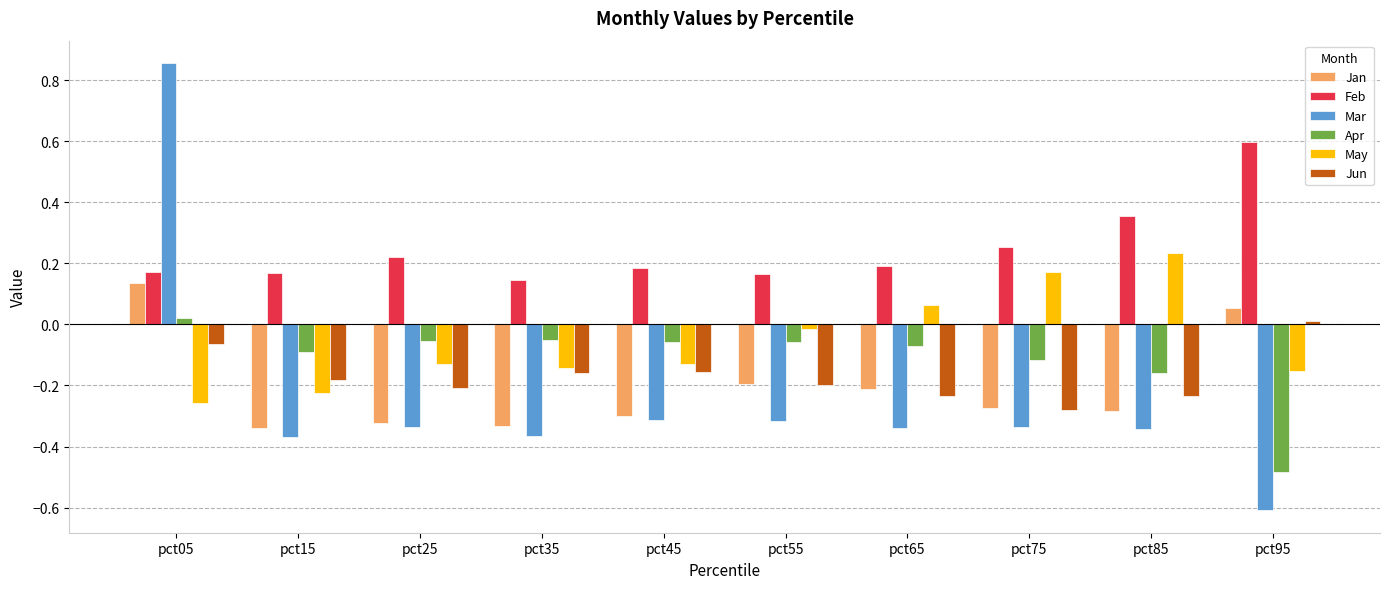

What is the sum of all Jun values?

-1.7